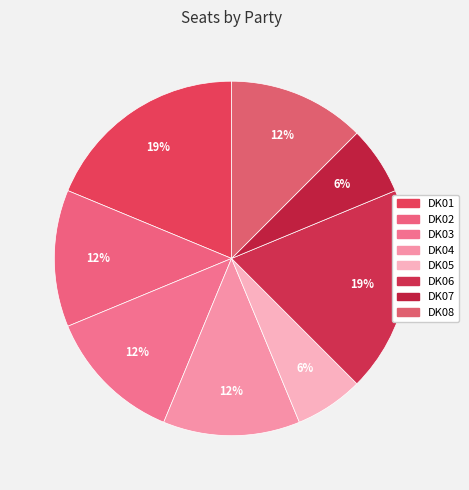

What is the smallest slice in the pie chart?

DK05